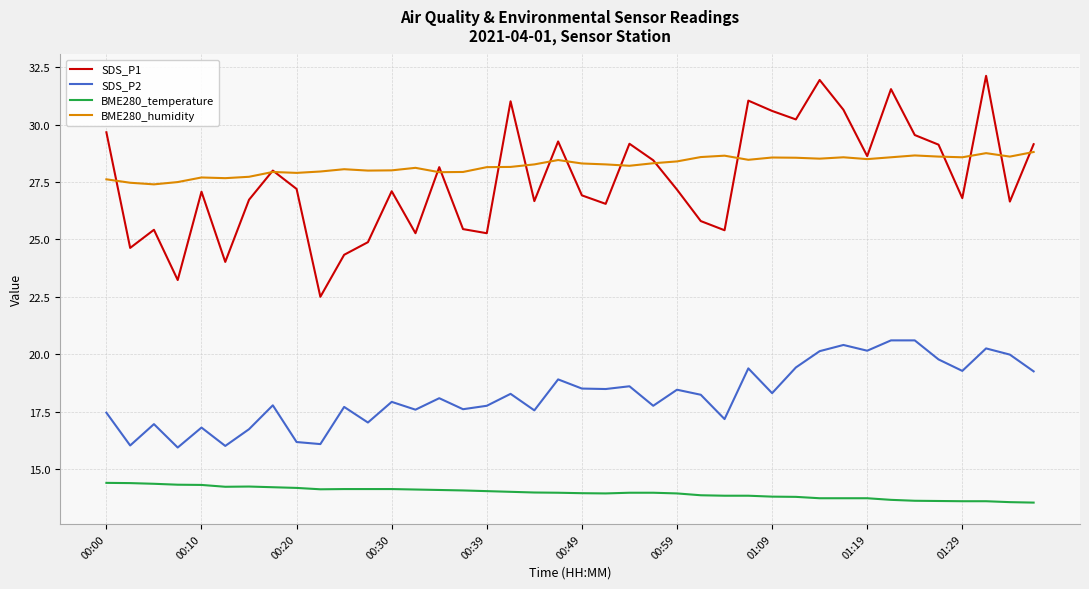

What is the highest value of the SDS_P2 series?

20.6